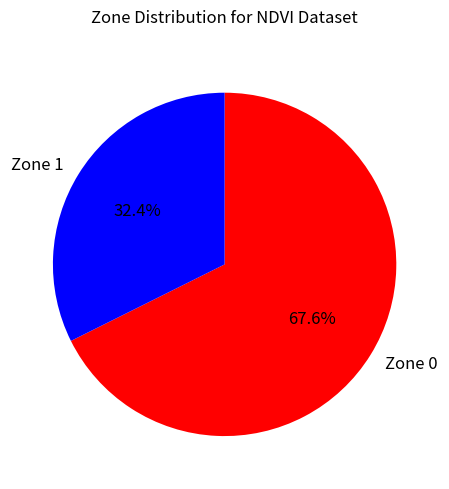

To the nearest percent, what percentage of the pie is Zone 0?

68%